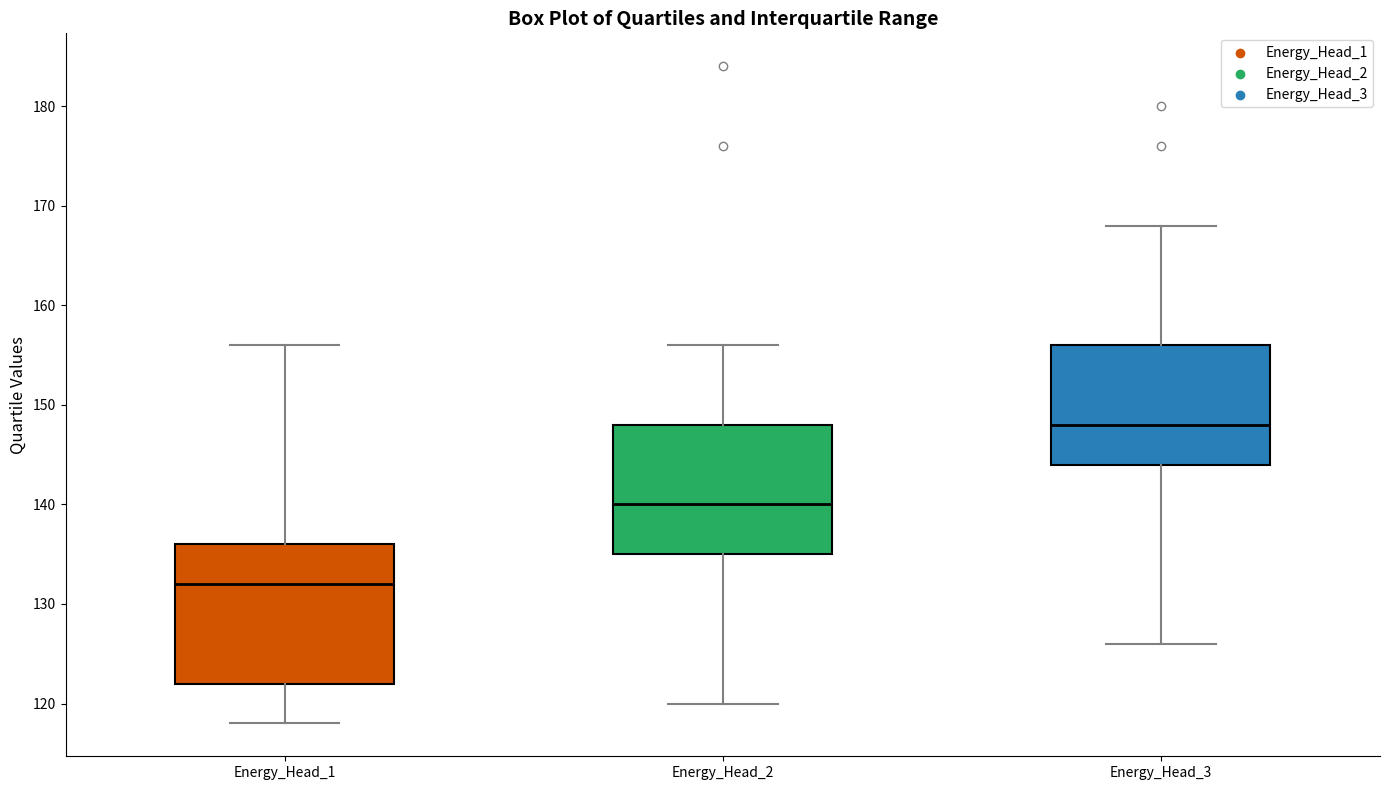

Reading left to right, read every box against the y-axis: the position of its median line, the range the box covers, and the ends of its whiskers. The values are not printed on the chart, so give them approximately, as read against the axis.

Energy_Head_1: median 132, box 122 to 136, whiskers 118 to 156
Energy_Head_2: median 140, box 135 to 148, whiskers 120 to 156
Energy_Head_3: median 148, box 144 to 156, whiskers 126 to 168